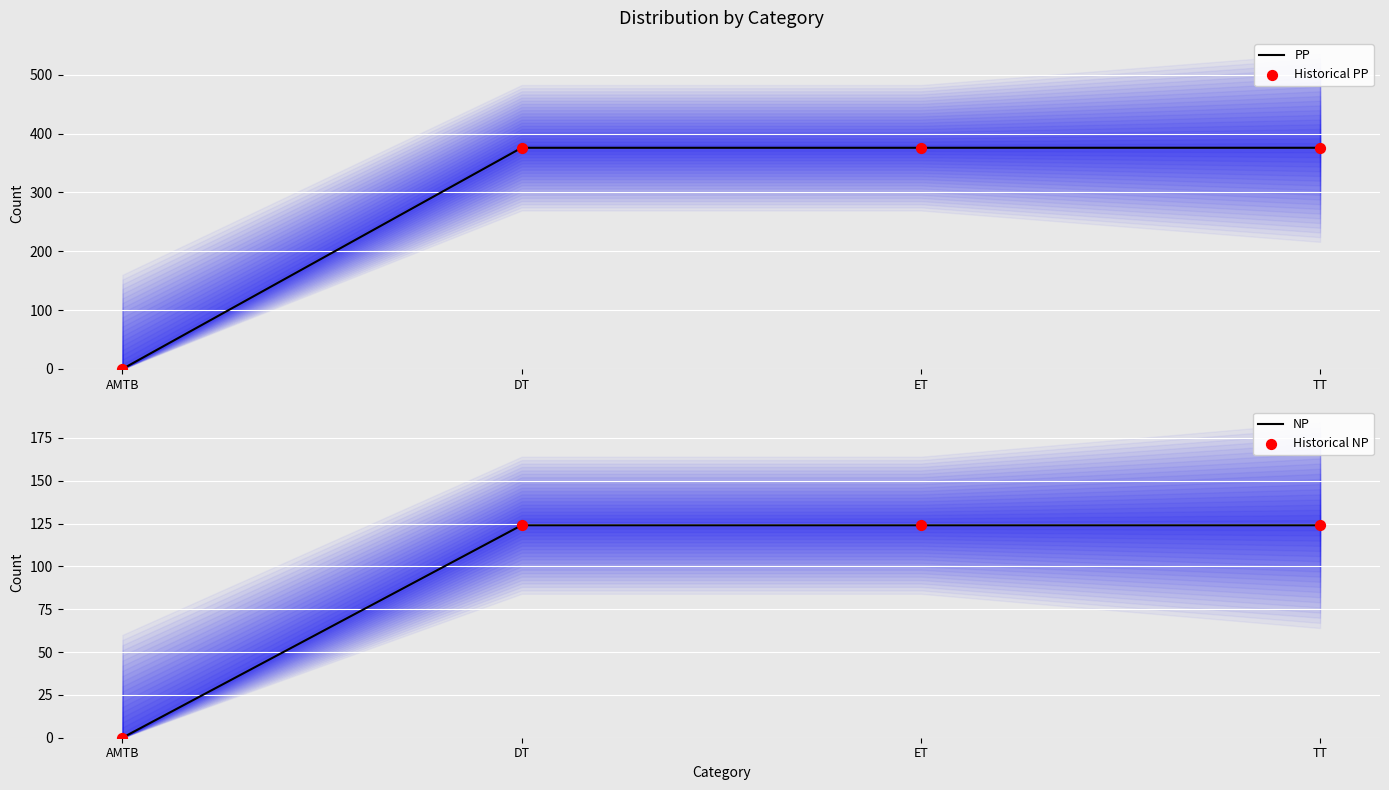

At which category is the sum across all series the highest?

DT